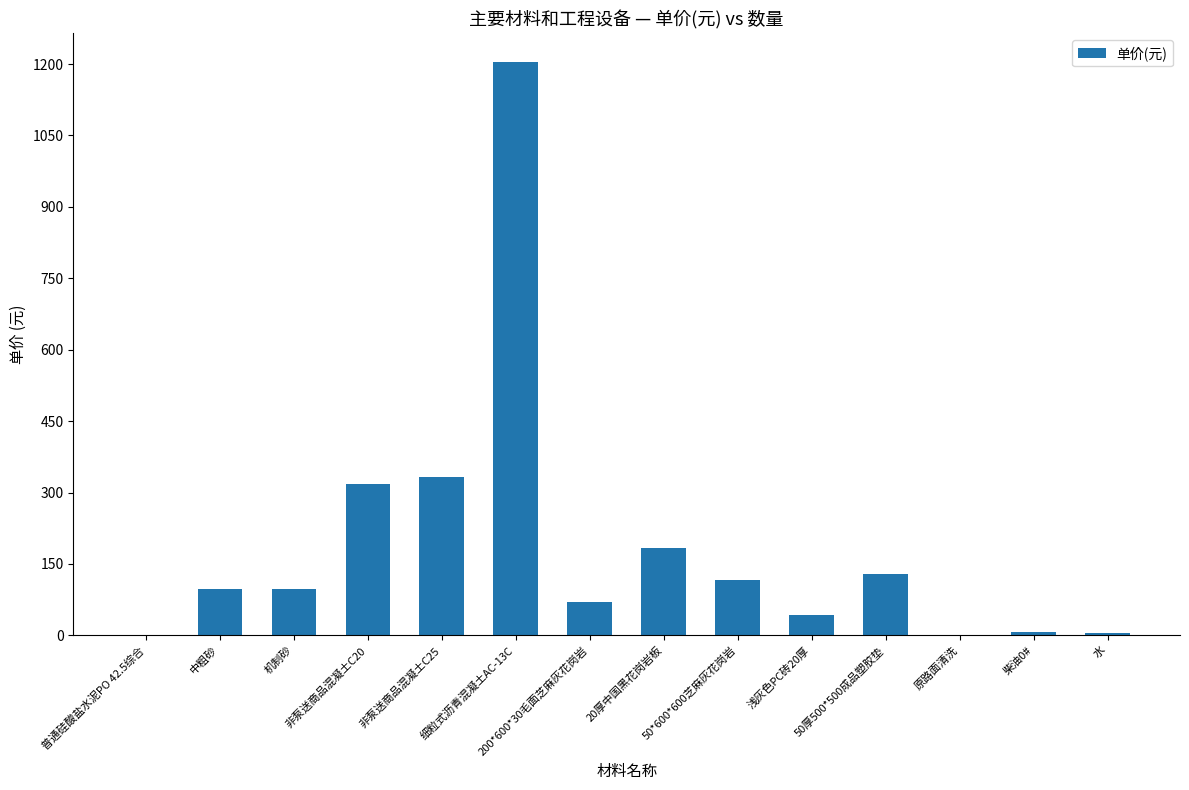

Are the bars horizontal?

No